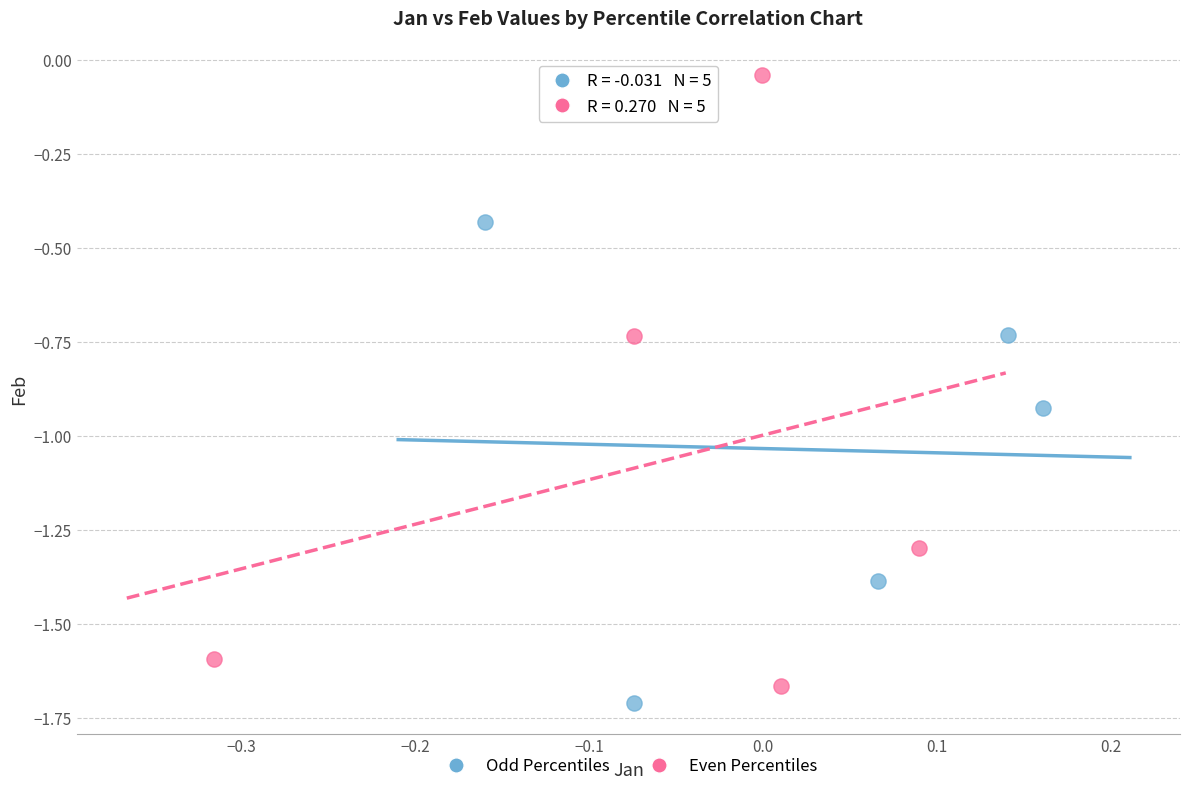

Which series has the widest spread of Y values?

Even Percentiles